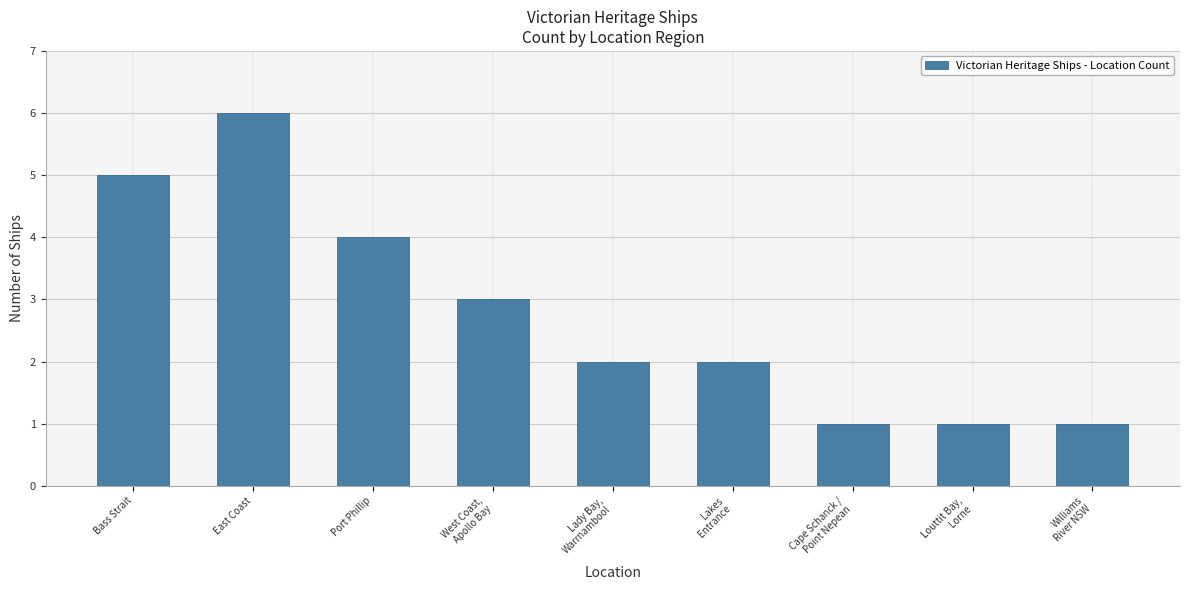

The chart shows a value of 2 at Port Phillip. True or false?

False